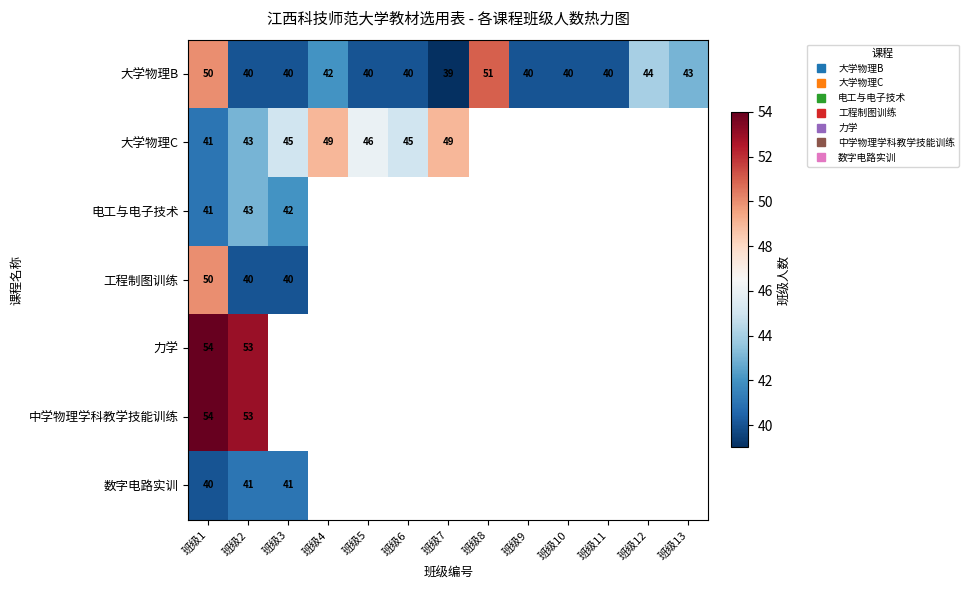

Which category has the highest value across all series?

班级1